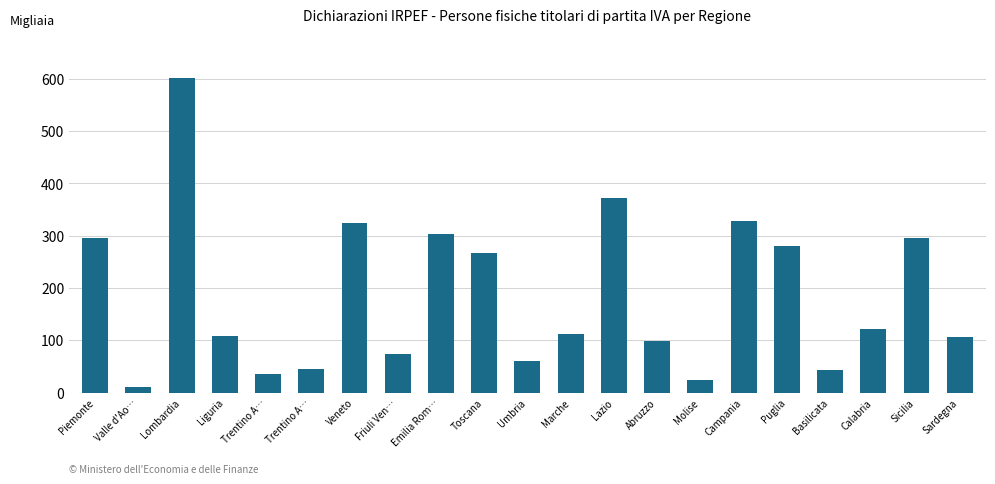

Reading left to right, list all the values displayed in this chart.

Piemonte=295.9	Valle d'Ao…=9.9	Lombardia=600.5	Liguria=107.8	Trentino A…=36.3	Trentino A…=44.3	Veneto=323.9	Friuli Ven…=73.0	Emilia Rom…=302.2	Toscana=266.3	Umbria=60.9	Marche=111.6	Lazio=371.2	Abruzzo=99.4	Molise=24.9	Campania=327.3	Puglia=280.2	Basilicata=42.2	Calabria=121.9	Sicilia=295.8	Sardegna=106.3